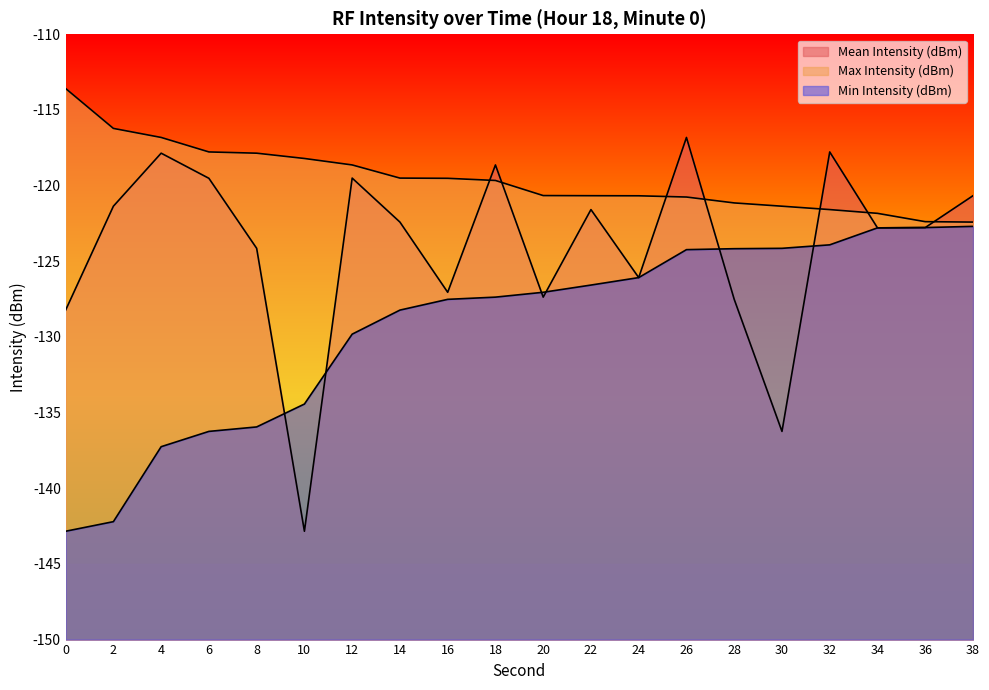

True or false: Max Intensity (dBm) and Min Intensity (dBm) intersect in this chart.

False